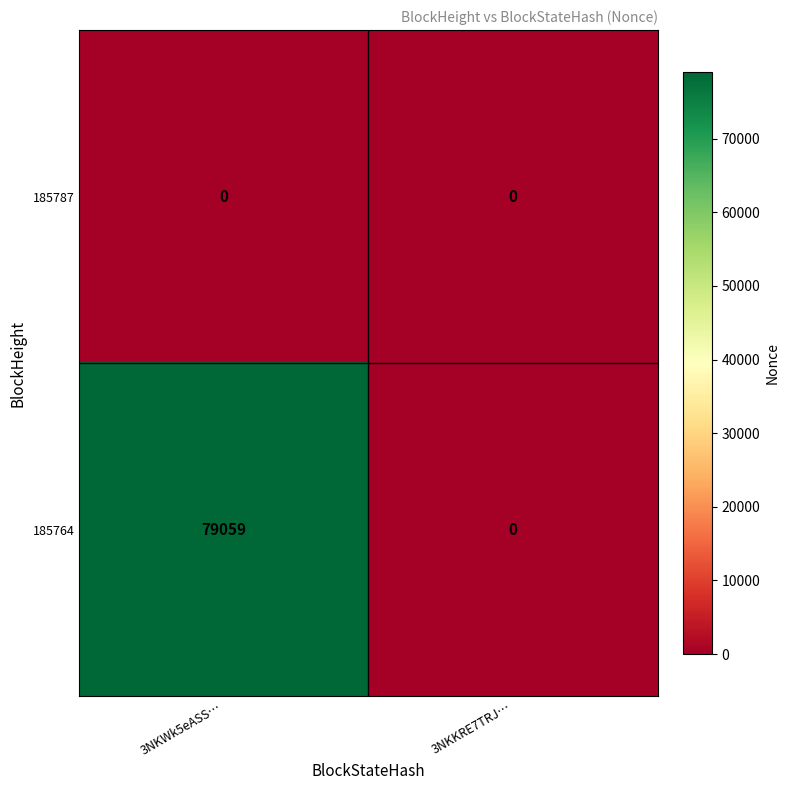

Reading right to left, extract all data points from this chart.

185787: 0	0
185764: 0	79059